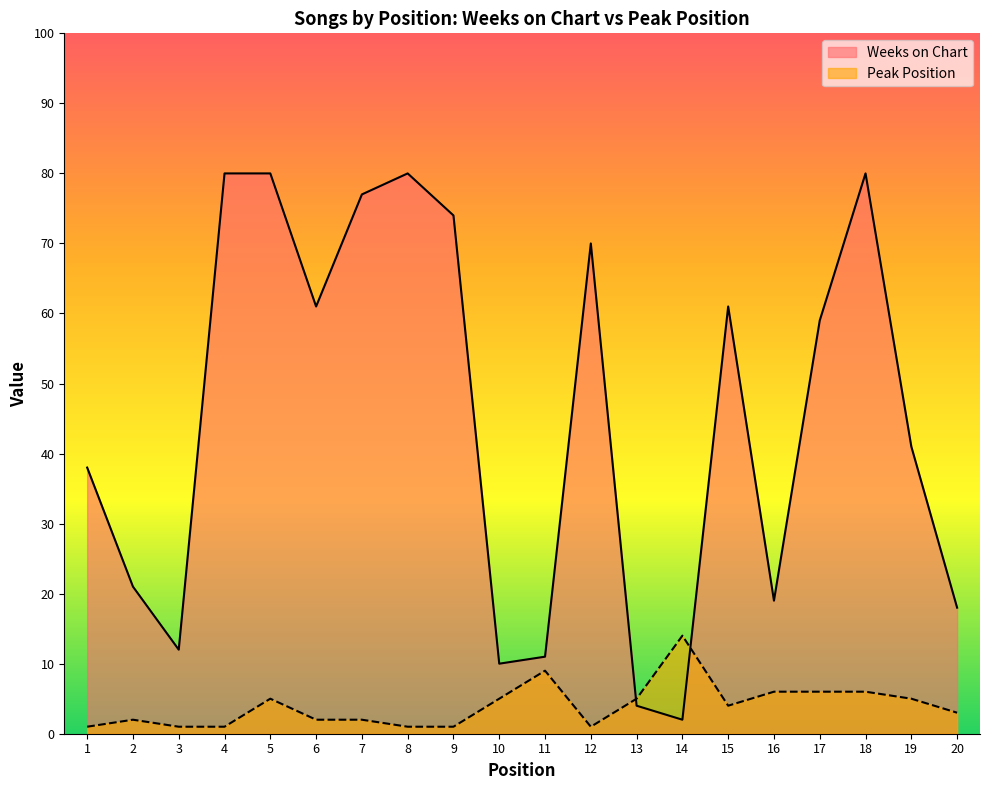

At how many categories does at least one series exceed 60?

9